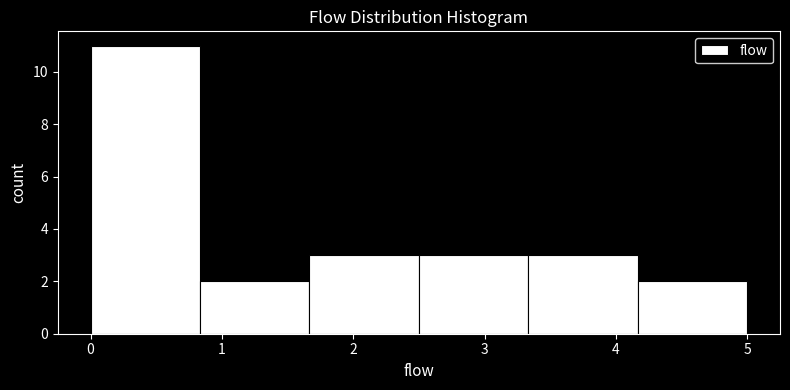

Which range on the x-axis has the tallest bar?

0.0 to 0.8